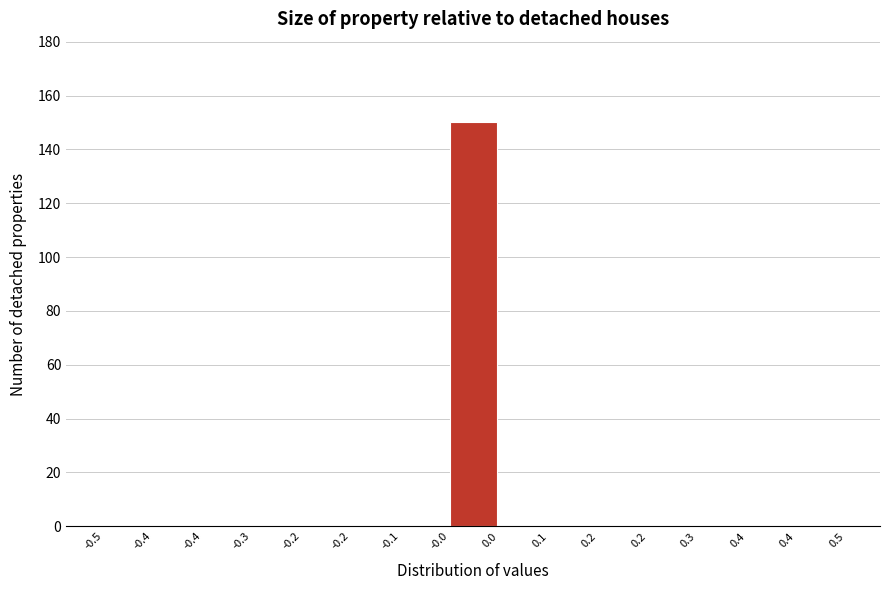

Are the bars horizontal?

No